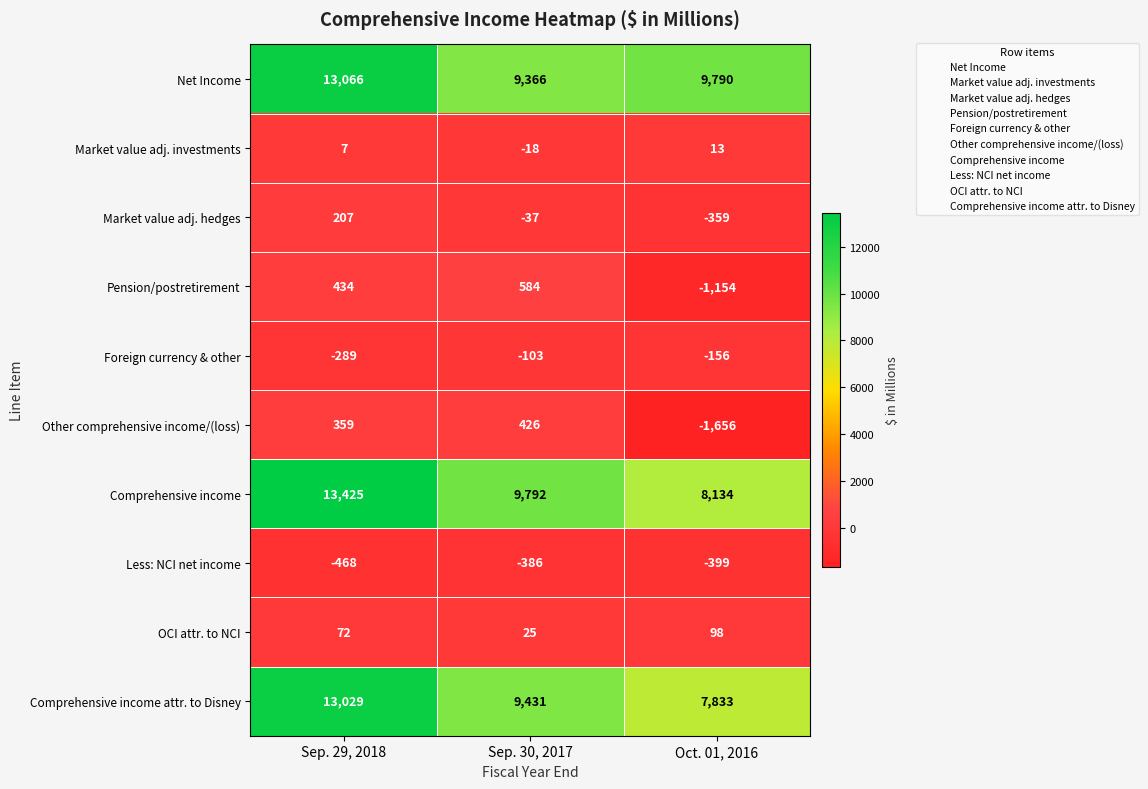

Reading right to left, transcribe all the data shown in this chart.

Net Income: Oct. 01, 2016=9790	Sep. 30, 2017=9366	Sep. 29, 2018=13066
Market value adj. investments: Oct. 01, 2016=13	Sep. 30, 2017=-18	Sep. 29, 2018=7
Market value adj. hedges: Oct. 01, 2016=-359	Sep. 30, 2017=-37	Sep. 29, 2018=207
Pension/postretirement: Oct. 01, 2016=-1154	Sep. 30, 2017=584	Sep. 29, 2018=434
Foreign currency & other: Oct. 01, 2016=-156	Sep. 30, 2017=-103	Sep. 29, 2018=-289
Other comprehensive income/(loss): Oct. 01, 2016=-1656	Sep. 30, 2017=426	Sep. 29, 2018=359
Comprehensive income: Oct. 01, 2016=8134	Sep. 30, 2017=9792	Sep. 29, 2018=13425
Less: NCI net income: Oct. 01, 2016=-399	Sep. 30, 2017=-386	Sep. 29, 2018=-468
OCI attr. to NCI: Oct. 01, 2016=98	Sep. 30, 2017=25	Sep. 29, 2018=72
Comprehensive income attr. to Disney: Oct. 01, 2016=7833	Sep. 30, 2017=9431	Sep. 29, 2018=13029